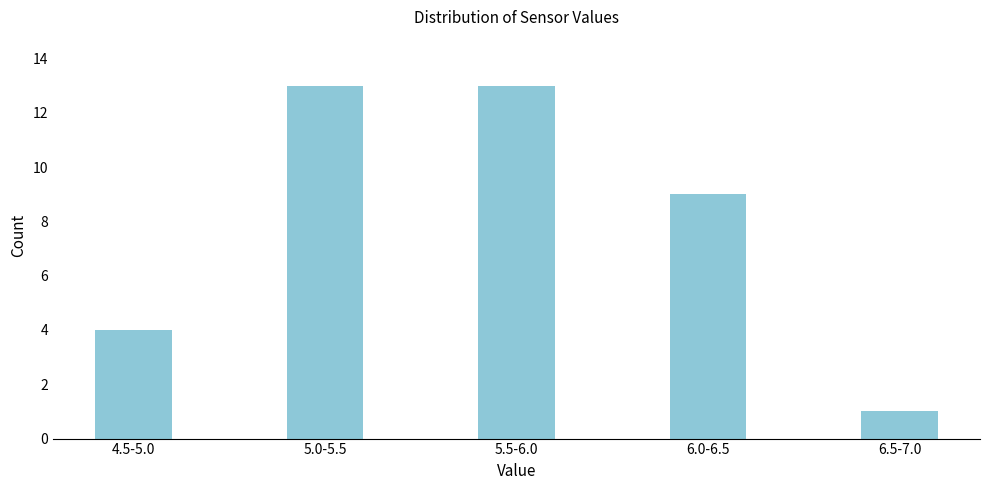

Reading right to left, list all the values displayed in this chart.

6.5-7.0=1	6.0-6.5=9	5.5-6.0=13	5.0-5.5=13	4.5-5.0=4